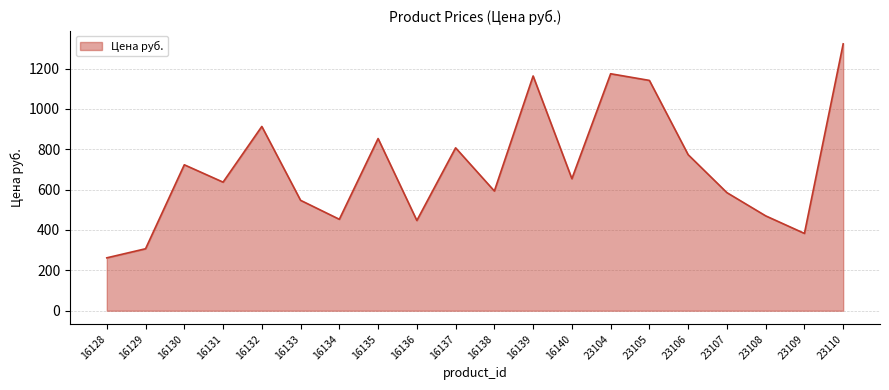

The value at 23105 is 1818. True or false?

False